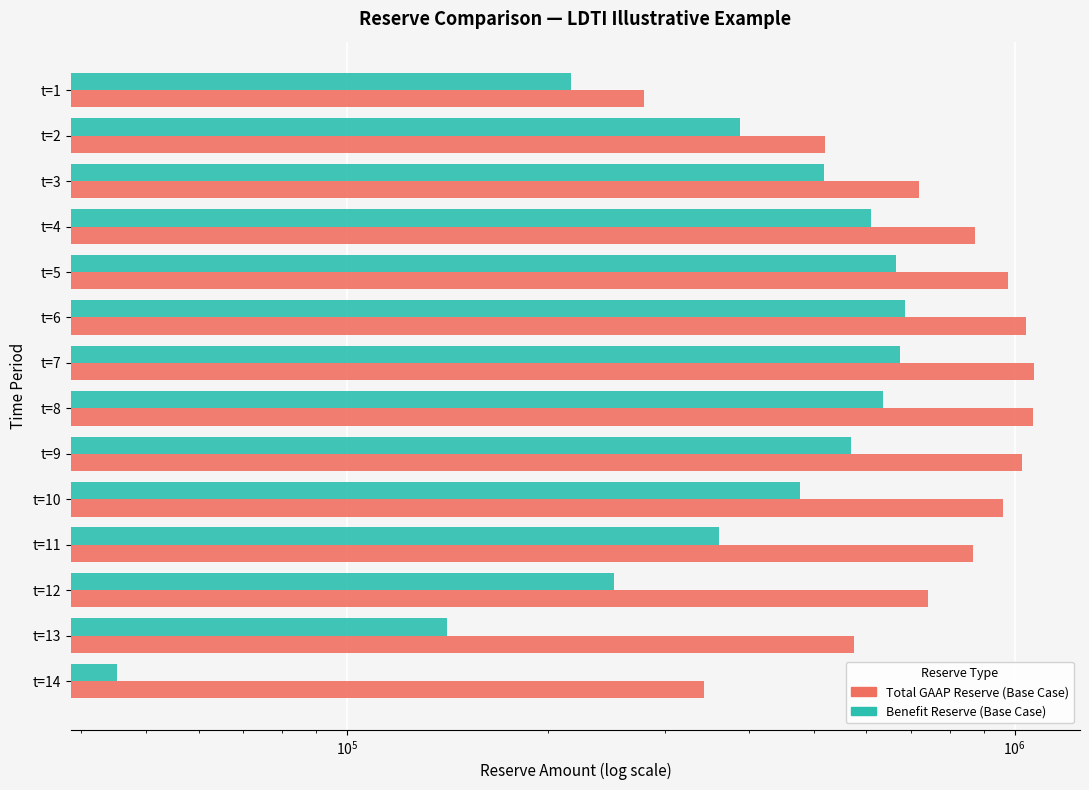

What is the maximum value shown in the chart?

1069993.4